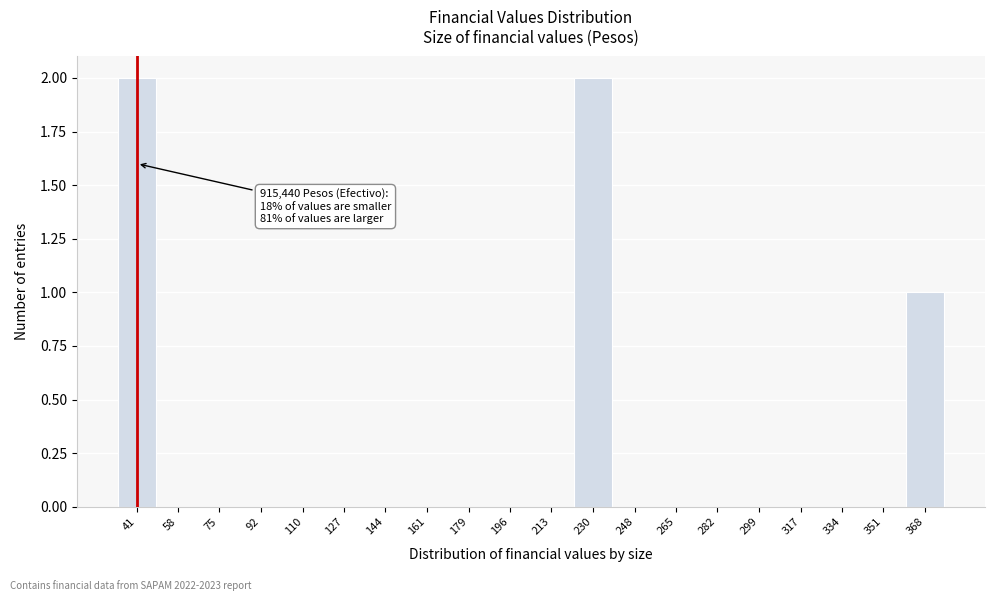

Reading left to right, transcribe all the data shown in this chart.

41=2	58=0	75=0	92=0	110=0	127=0	144=0	161=0	179=0	196=0	213=0	230=2	248=0	265=0	282=0	299=0	317=0	334=0	351=0	368=1